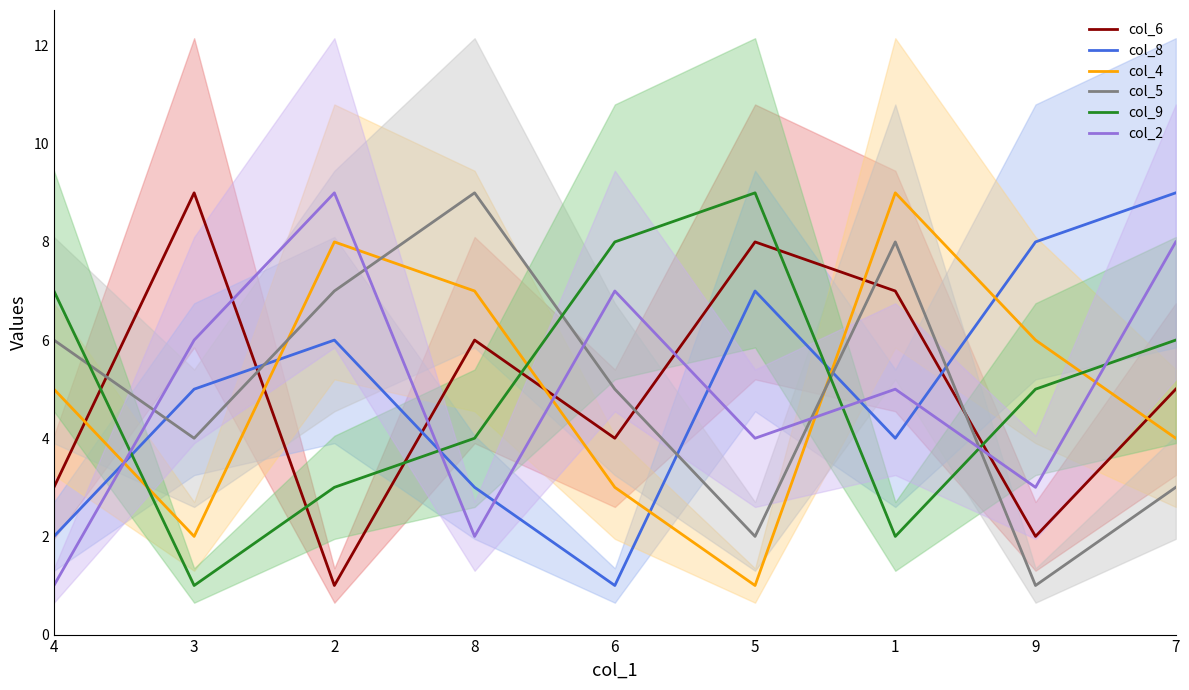

What is the sum of the col_8 values at 9 and 4?

10